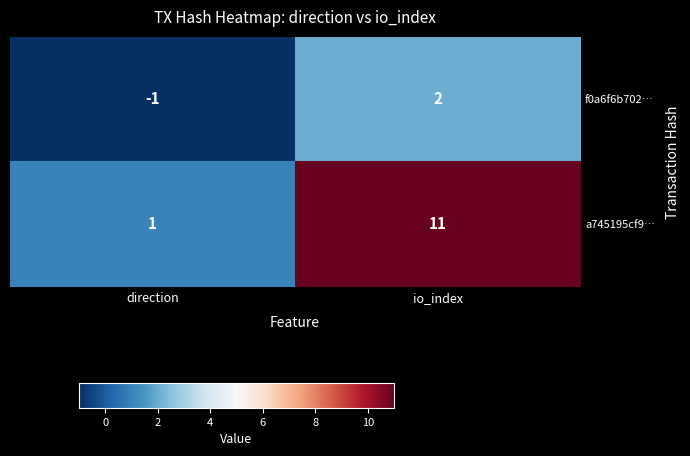

Which label corresponds to the largest value in the chart?

io_index